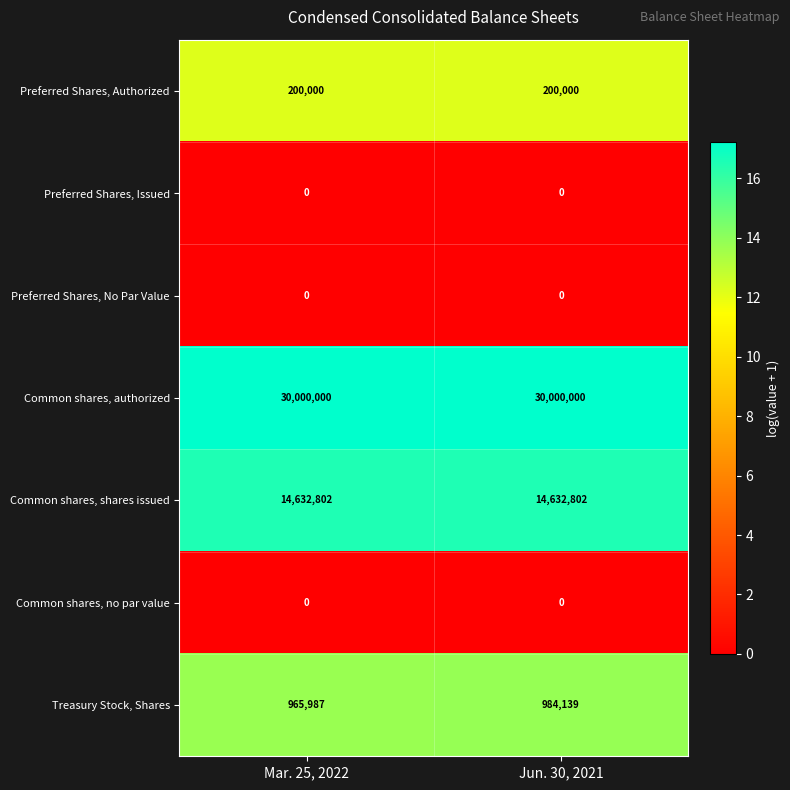

What is the maximum value shown in the chart?

30000000